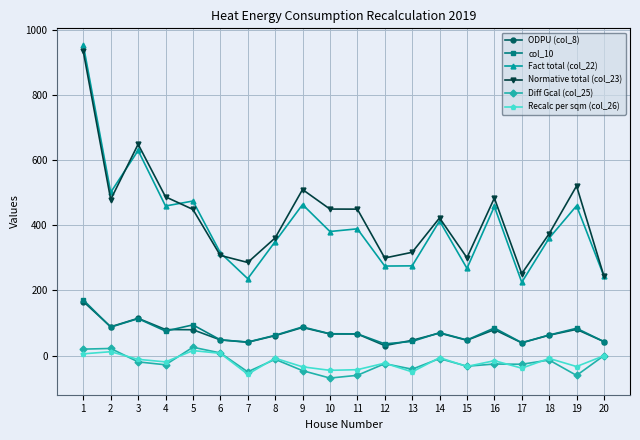

True or false: Recalc per sqm (col_26) has more than 2 interior local peaks.

True